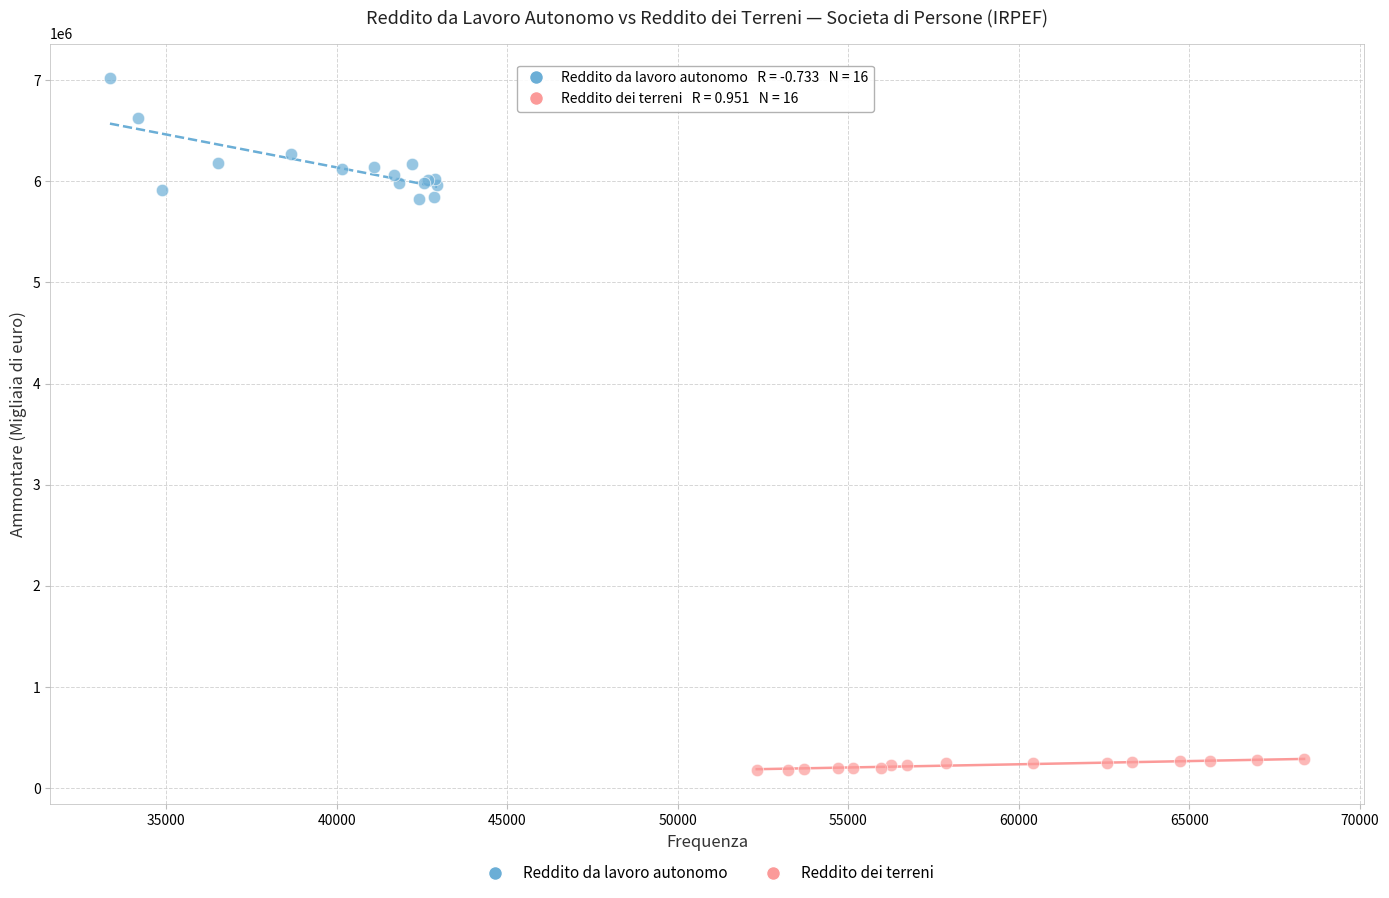

Which series reaches the maximum Y coordinate?

Reddito da lavoro autonomo